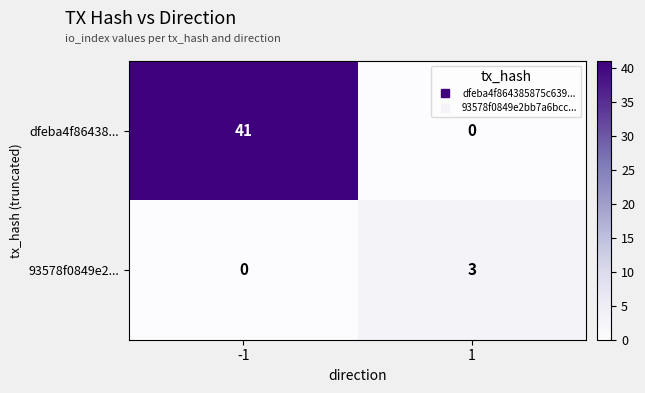

True or false: dfeba4f86438... has a value of 0 at 1.

True